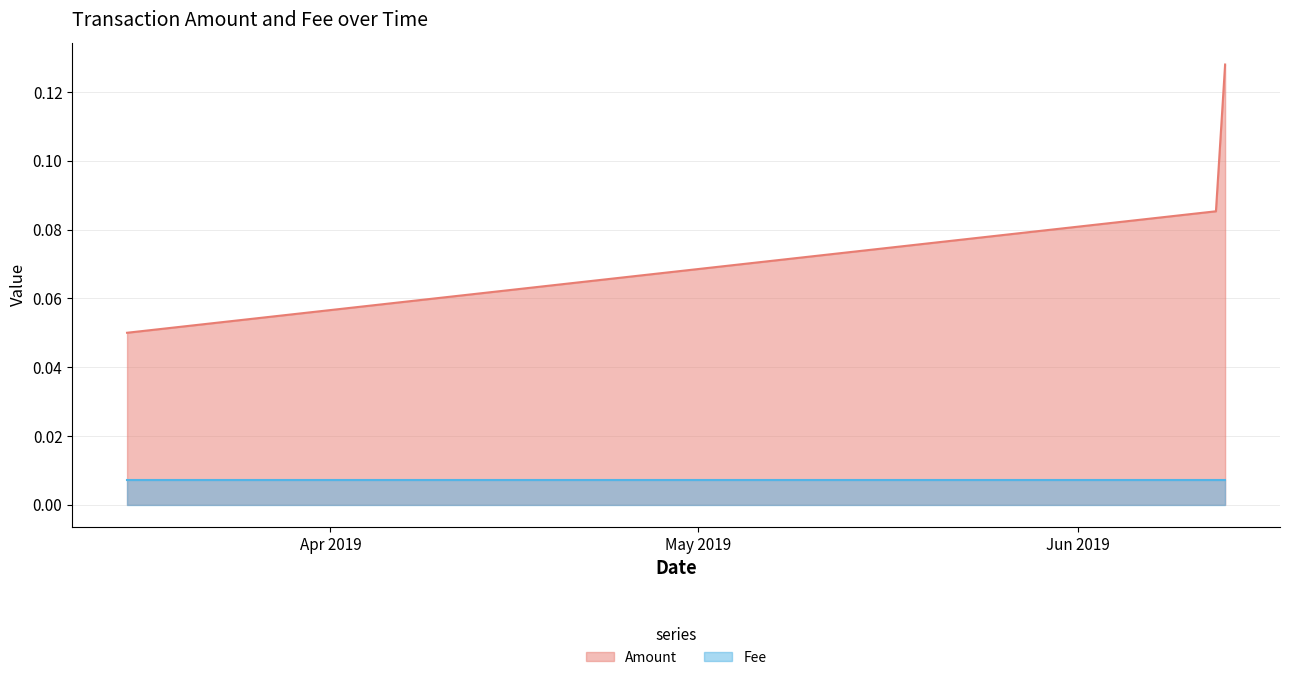

Reading right to left, extract all data points from this chart.

2019-03-15 09:32:23=0.1	2019-06-12 06:40:54=0.1	2019-06-13 00:38:44=0.1